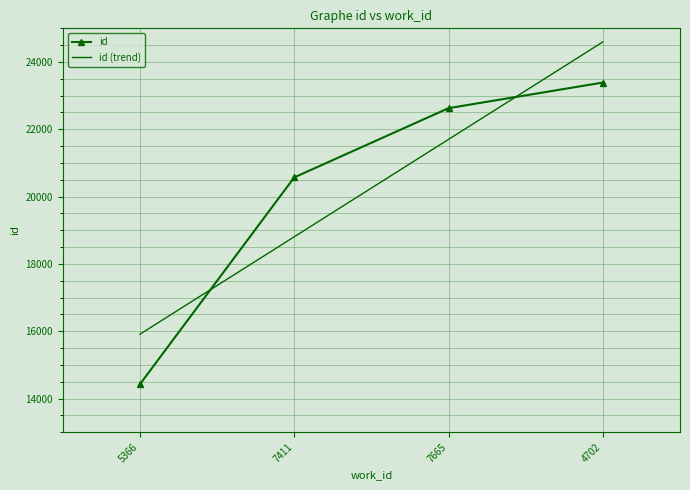

What is the maximum value shown in the chart?

23389